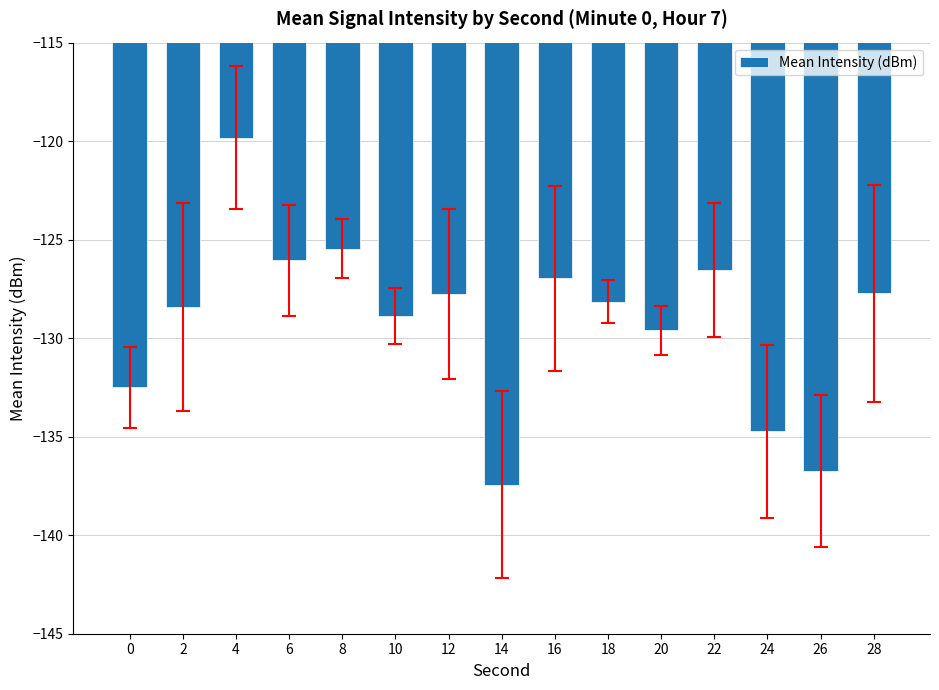

Which has a higher value, 14 or 6?

6